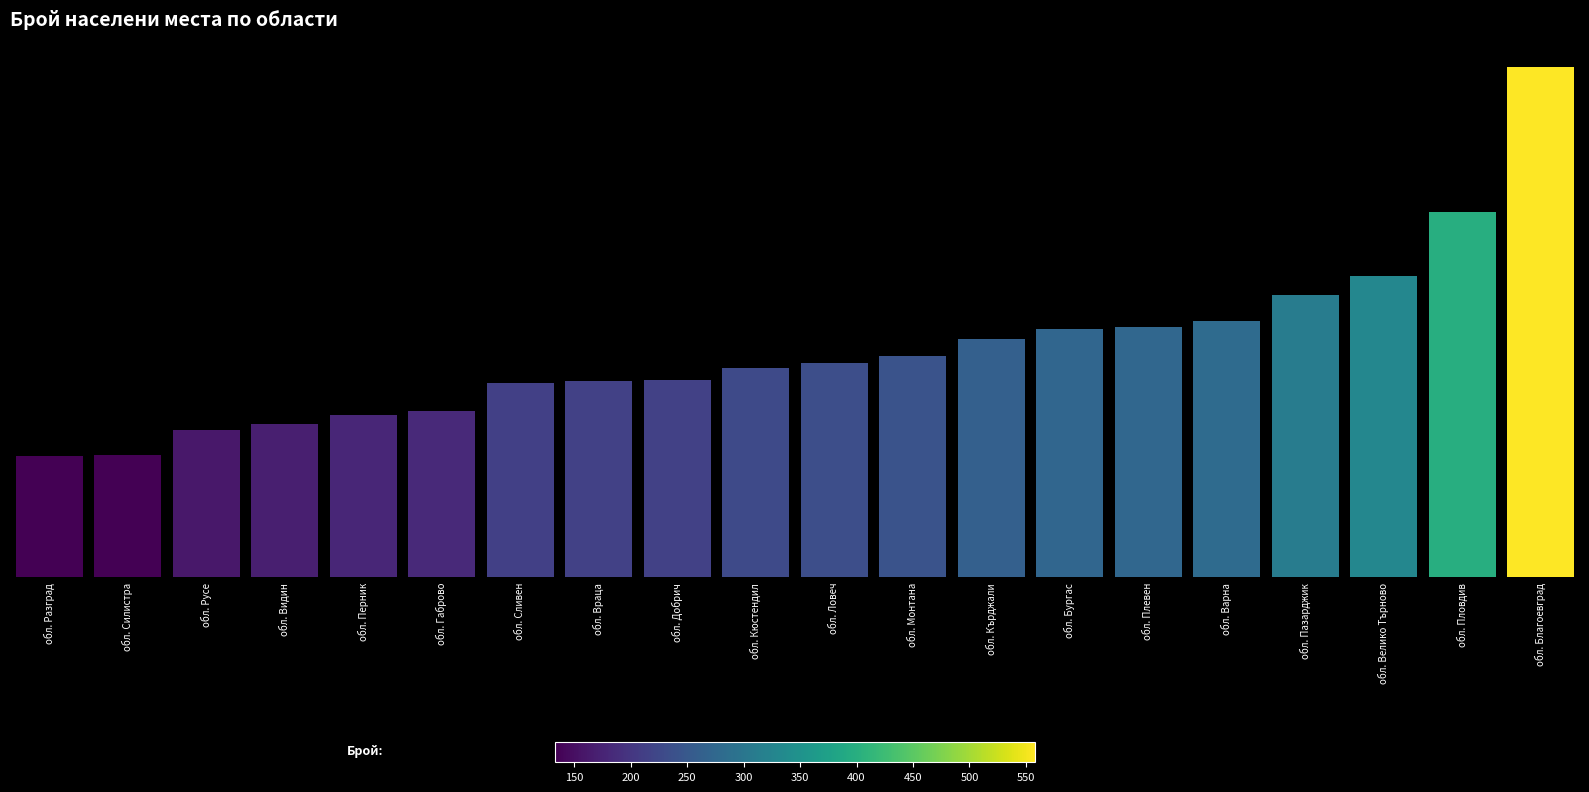

What is the average value?

249